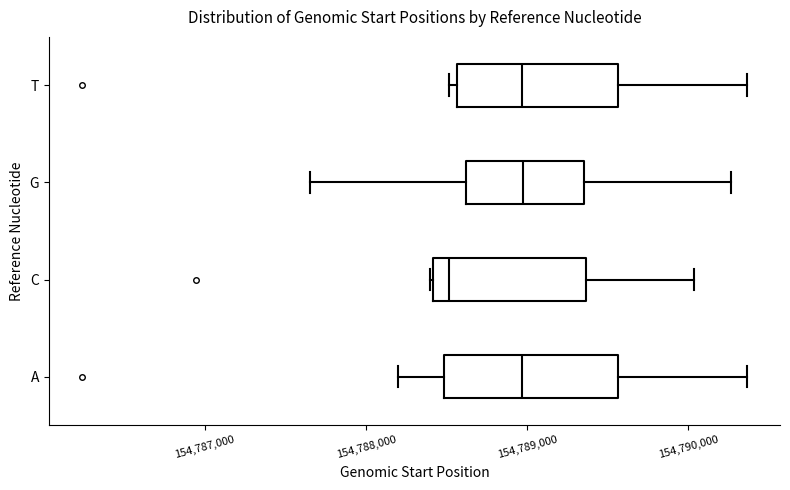

Reading bottom to top, read every box against the x-axis: the position of its median line, the range the box covers, and the ends of its whiskers. The values are not printed on the chart, so give them approximately, as read against the axis.

A: median 154789000, box 154788500 to 154789600, whiskers 154788200 to 154790400
C: median 154788500, box 154788400 to 154789400, whiskers 154788400 to 154790000
G: median 154789000, box 154788600 to 154789400, whiskers 154787700 to 154790300
T: median 154789000, box 154788600 to 154789600, whiskers 154788500 to 154790400